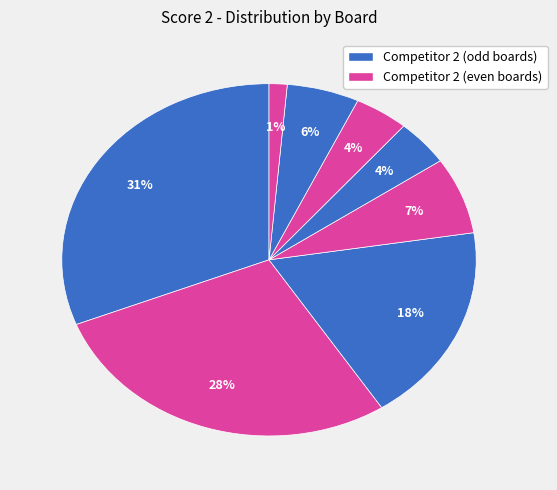

Is there any slice that represents more than half of the pie?

No